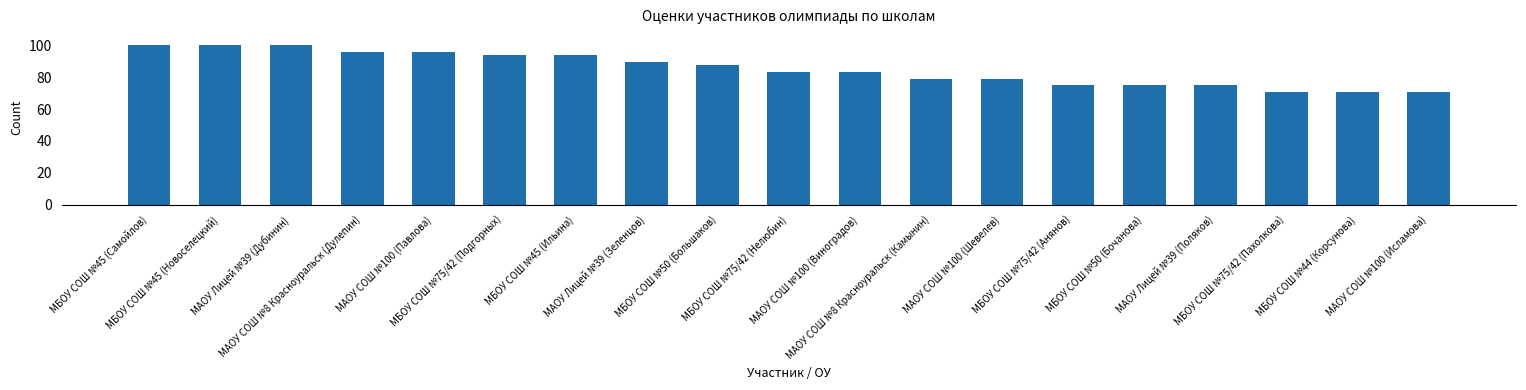

What is the difference between the values at МБОУ СОШ №50 (Большаков) and МБОУ СОШ №75/42 (Пахолкова)?

16.7